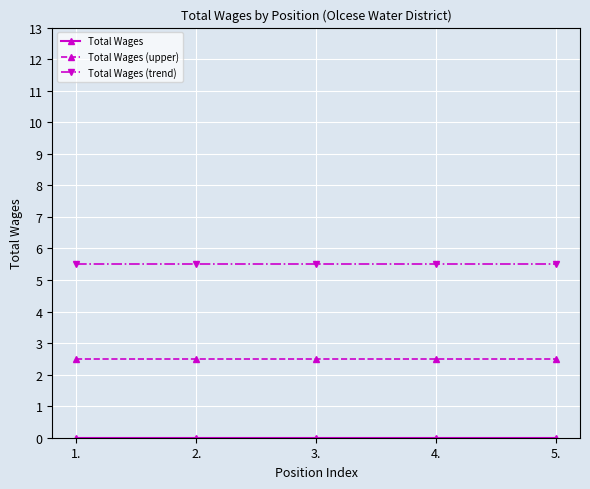

How many data points does each series have?

5